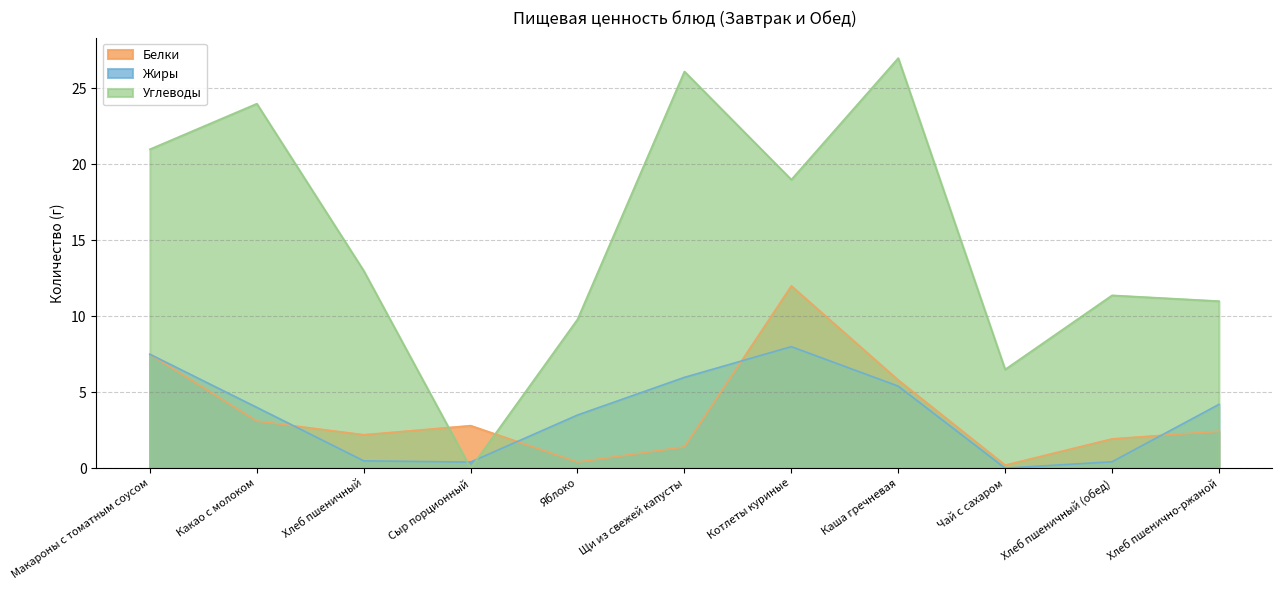

Does the chart have visible grid lines?

Yes